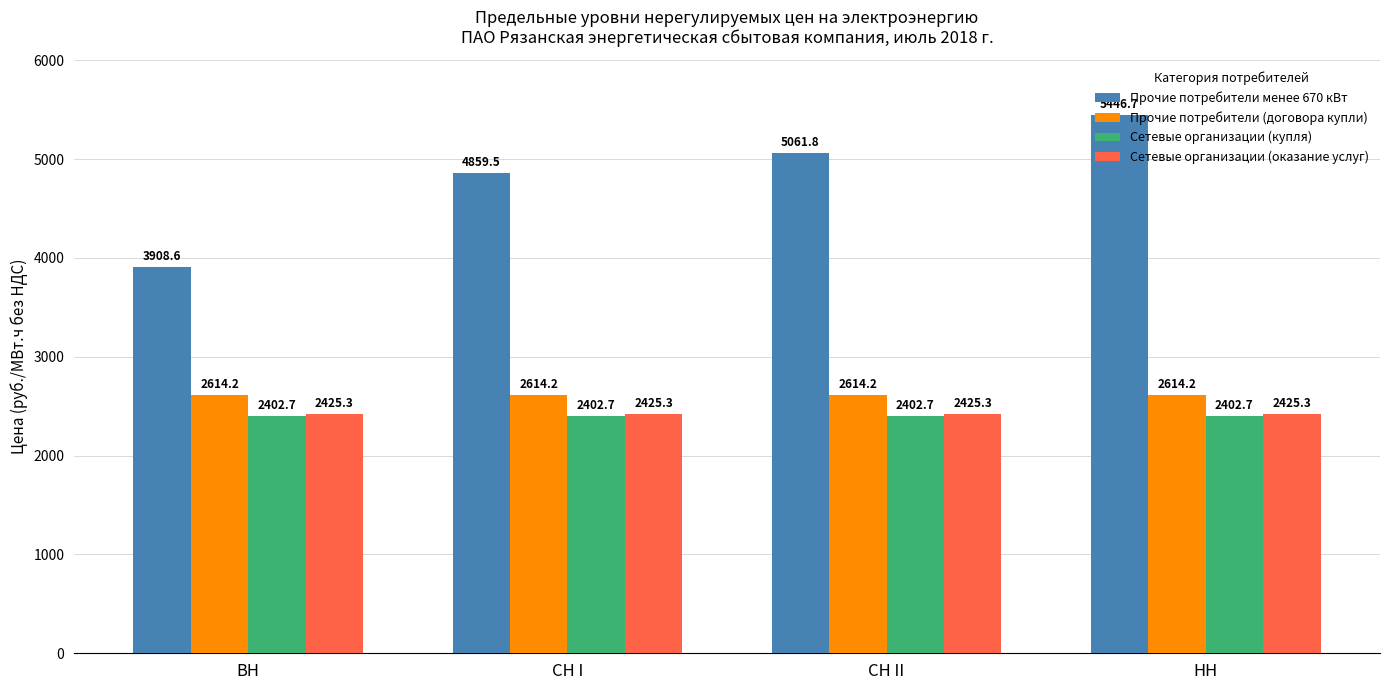

Reading right to left, what are all the values shown in this chart?

Прочие потребители менее 670 кВт: 5446.7	5061.8	4859.5	3908.6
Прочие потребители (договора купли): 2614.2	2614.2	2614.2	2614.2
Сетевые организации (купля): 2402.7	2402.7	2402.7	2402.7
Сетевые организации (оказание услуг): 2425.3	2425.3	2425.3	2425.3